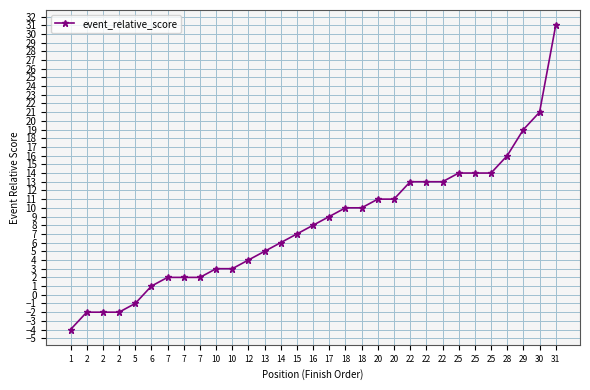

How many positive values are there?

26